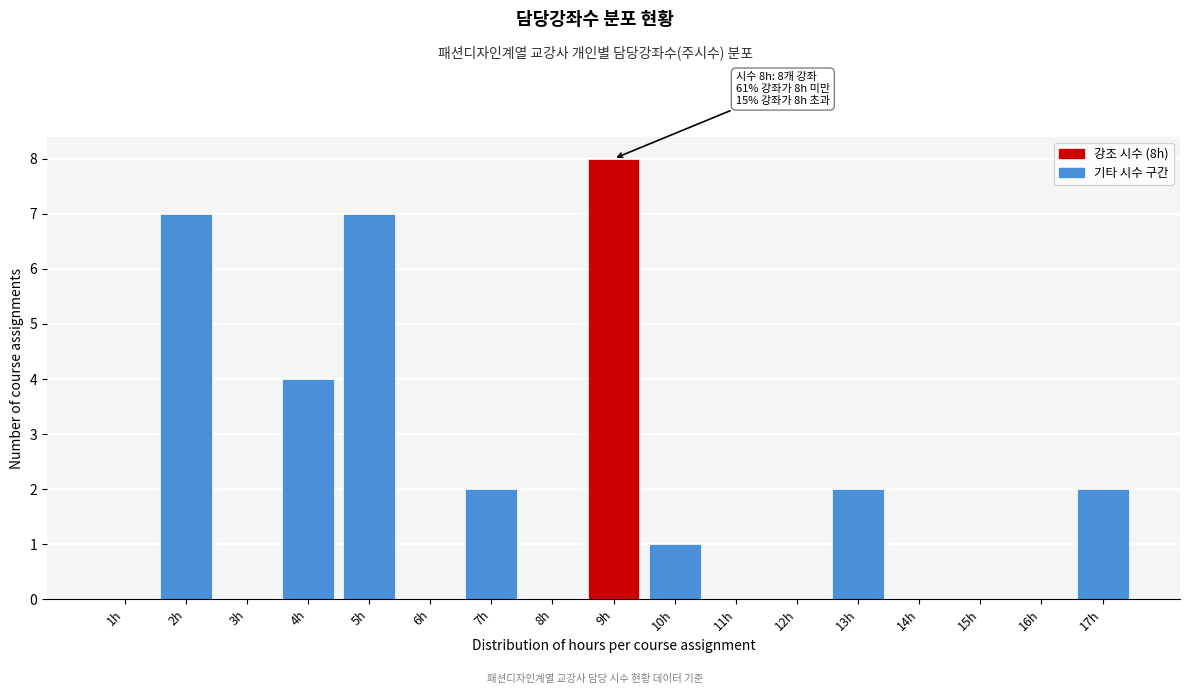

Reading left to right, what are all the values shown in this chart?

1h=0	2h=7	3h=0	4h=4	5h=7	6h=0	7h=2	8h=0	9h=8	10h=1	11h=0	12h=0	13h=2	14h=0	15h=0	16h=0	17h=2